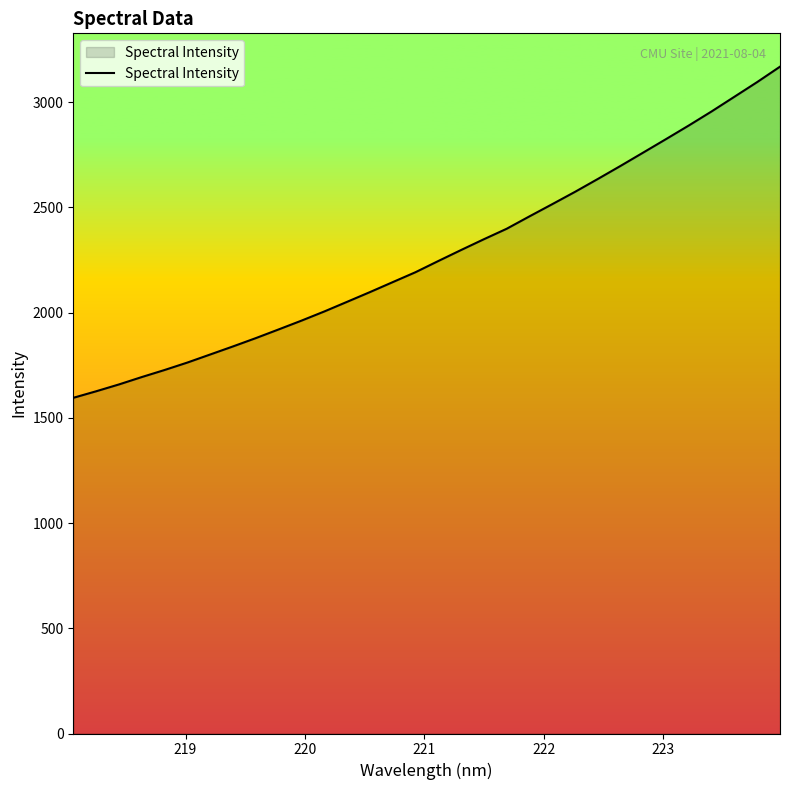

What is the minimum value shown in the chart?

1595.1